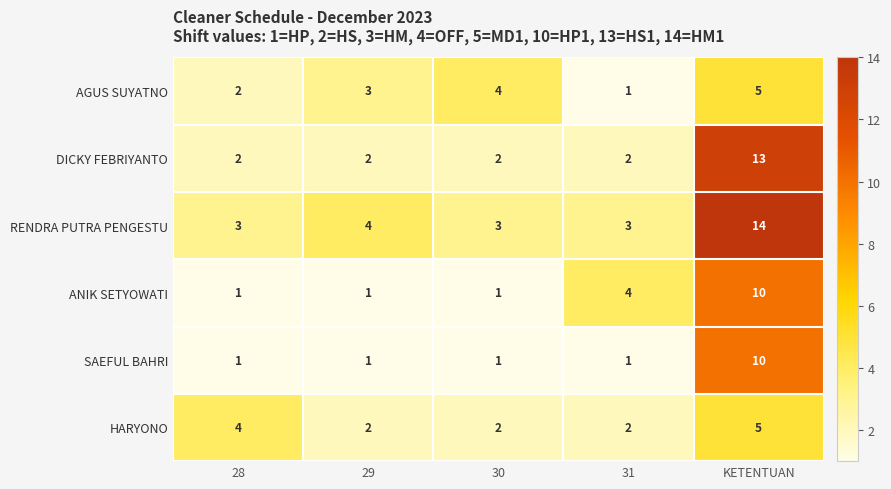

Reading left to right, extract all data points from this chart.

AGUS SUYATNO: 2	3	4	1	5
DICKY FEBRIYANTO: 2	2	2	2	13
RENDRA PUTRA PENGESTU: 3	4	3	3	14
ANIK SETYOWATI: 1	1	1	4	10
SAEFUL BAHRI: 1	1	1	1	10
HARYONO: 4	2	2	2	5